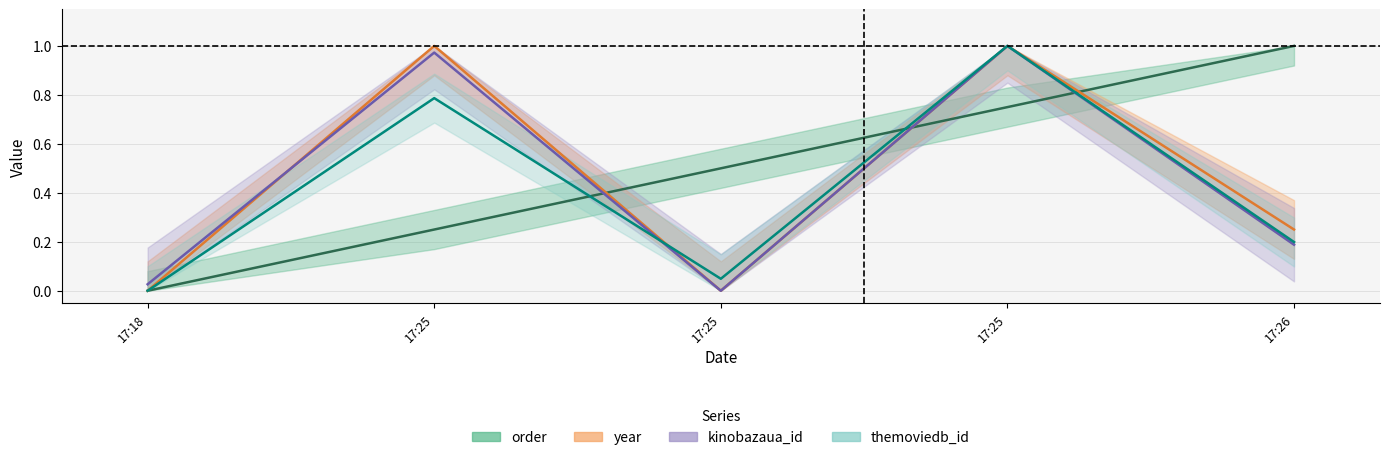

How many values in the kinobazaua_id series exceed 0?

4